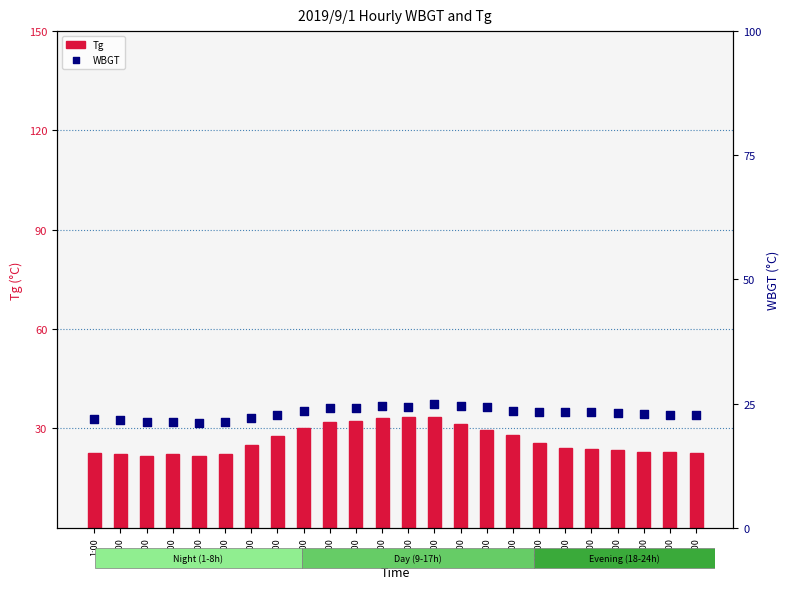

Which series has the largest Y range (max minus min)?

Tg